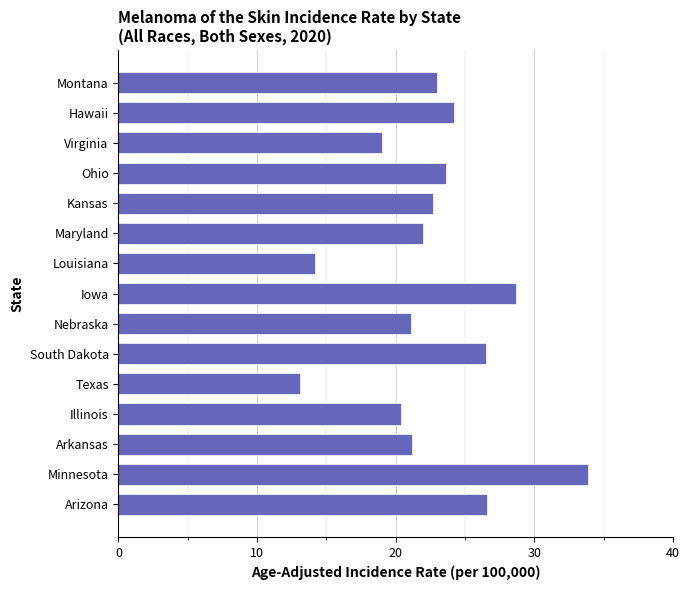

True or false: the data shows 14.9 at Ohio.

False